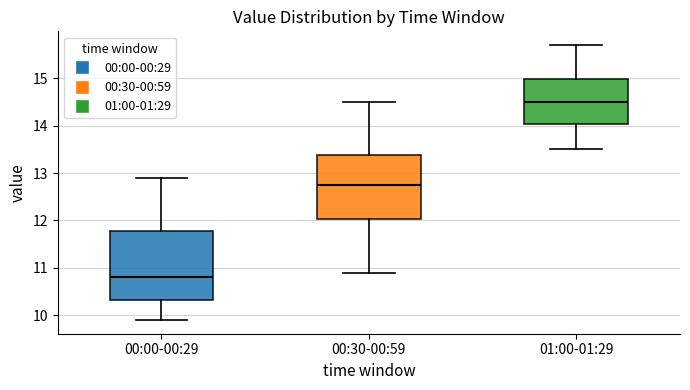

Where does the lower whisker of the box for 01:00-01:29 end on the y-axis? The values are not printed on the chart, so give them approximately, as read against the axis.

13.5